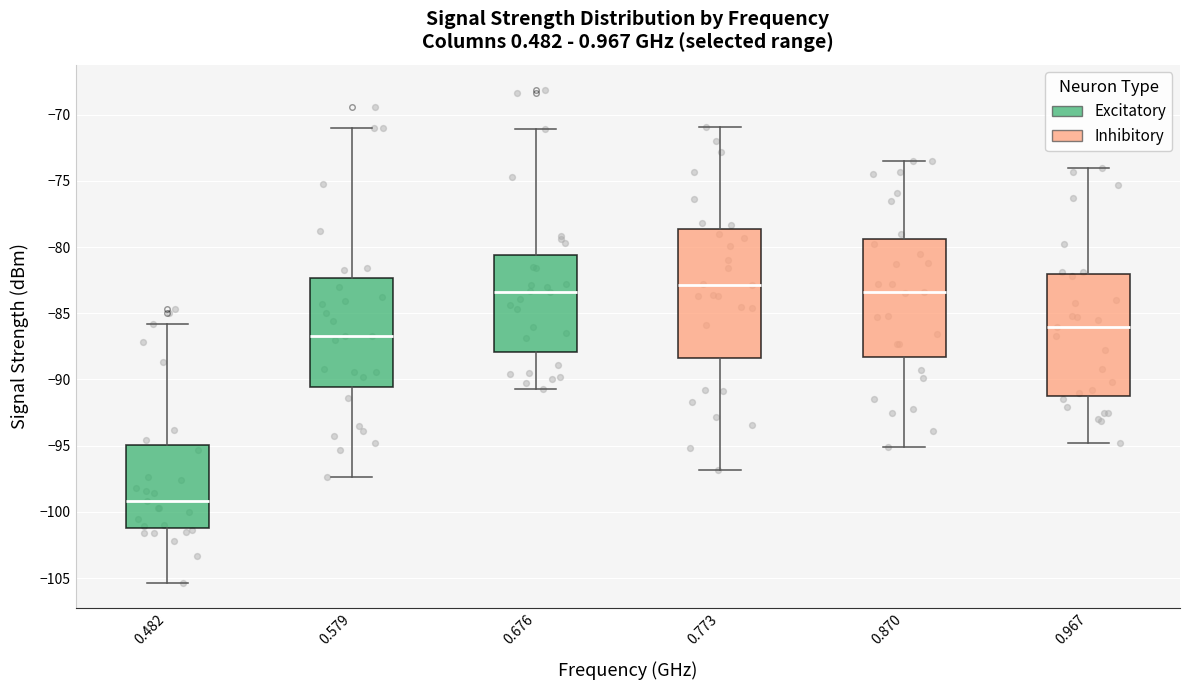

Which box is the tallest, from its lower edge to its upper edge?

0.773